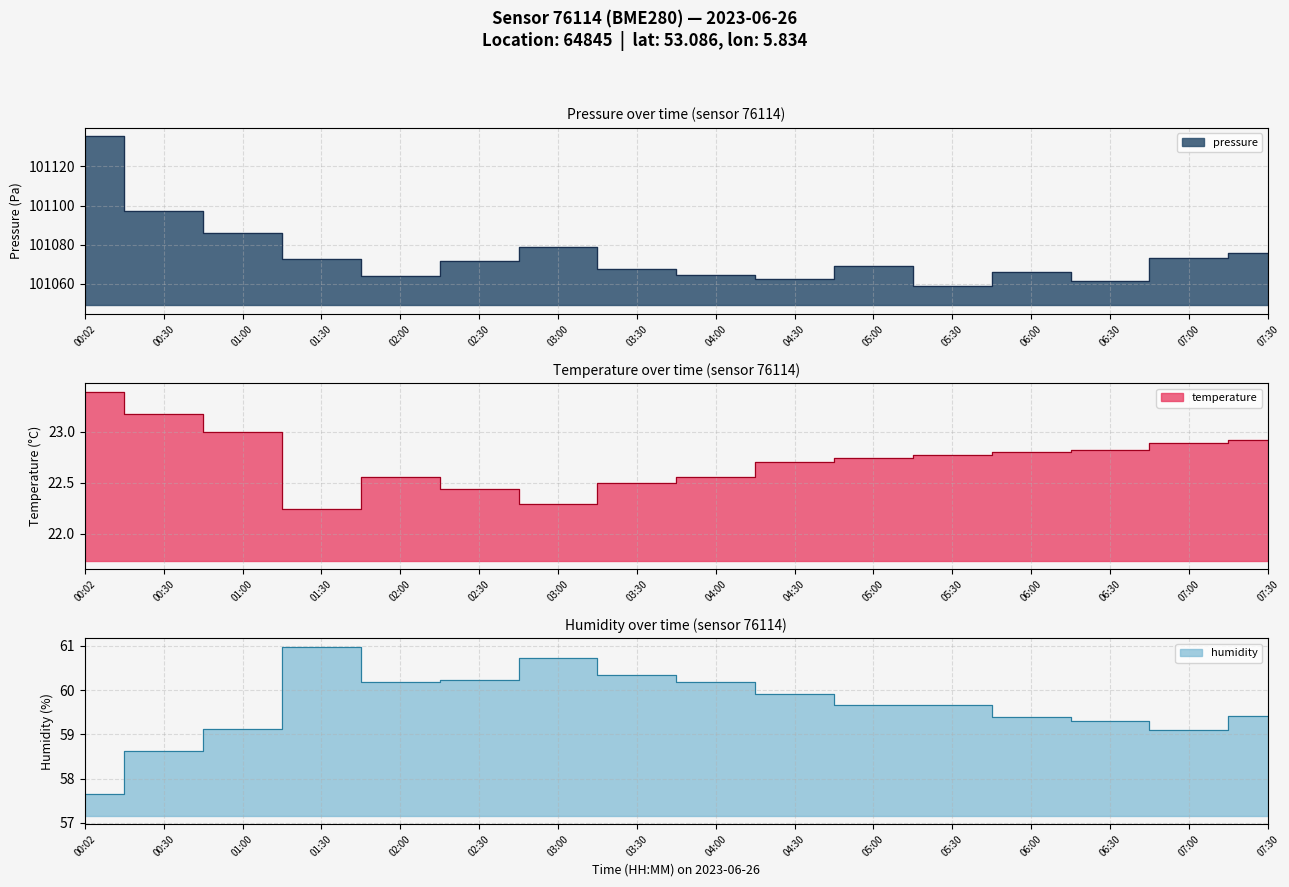

True or false: temperature and humidity cross at least once.

False